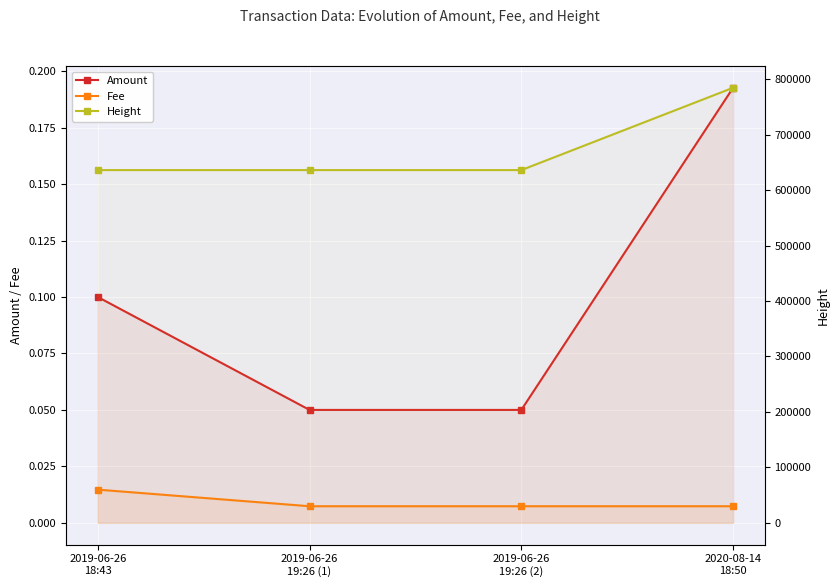

At which category does the chart reach its peak across all series?

2020-08-14
18:50